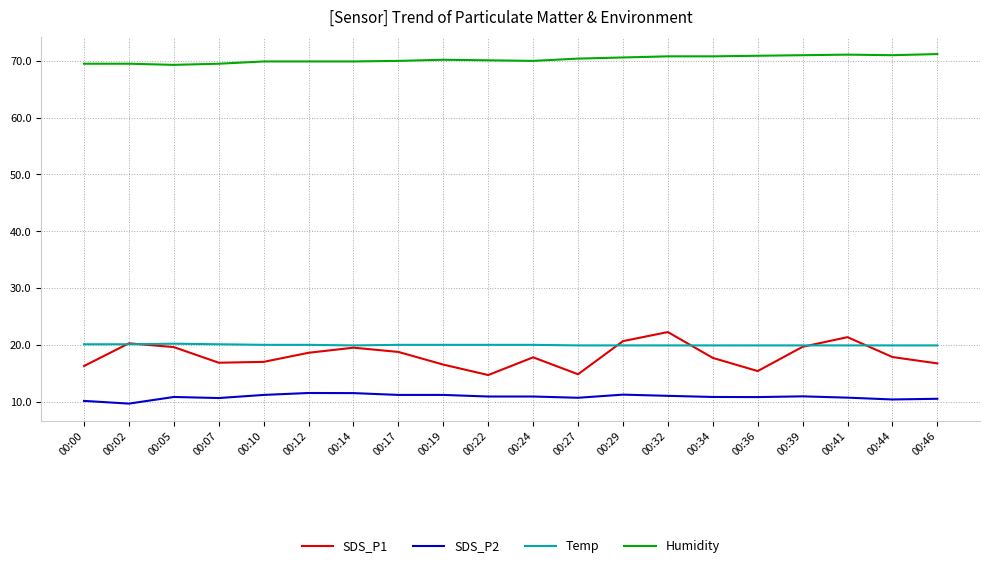

What is the maximum value shown in the chart?

71.2